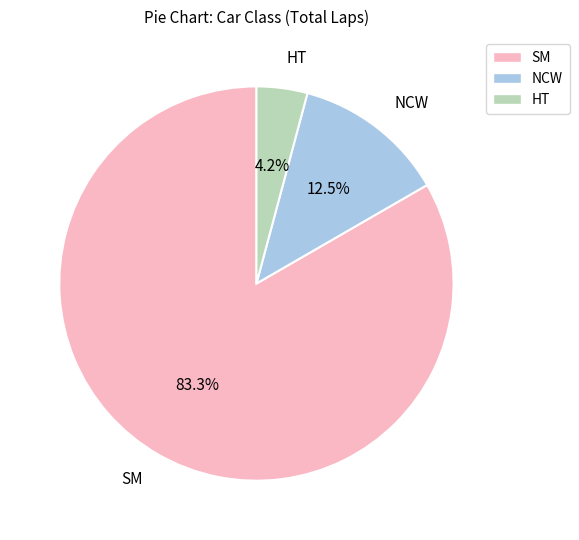

What percentage is NOT represented by NCW?

87.5%